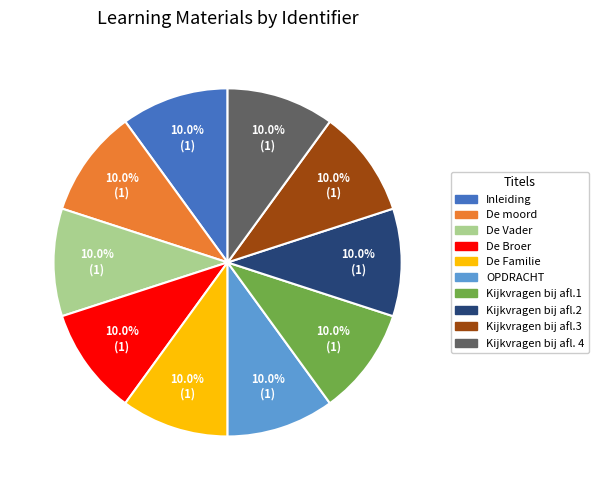

What percentage do Inleiding and OPDRACHT together represent?

20.0%